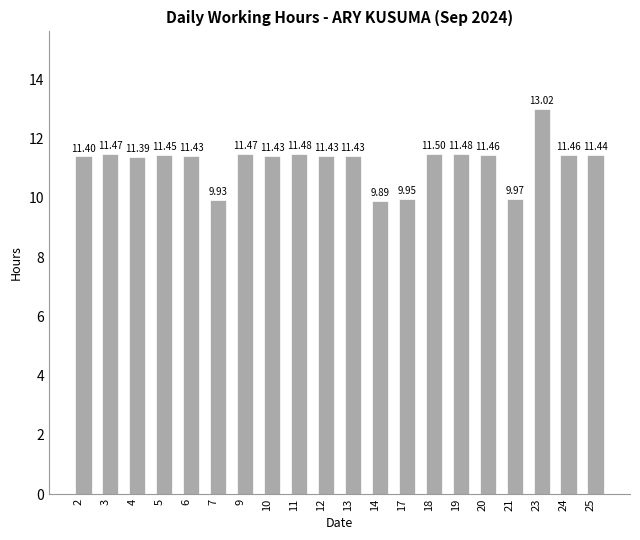

Which label corresponds to the largest value in the chart?

23